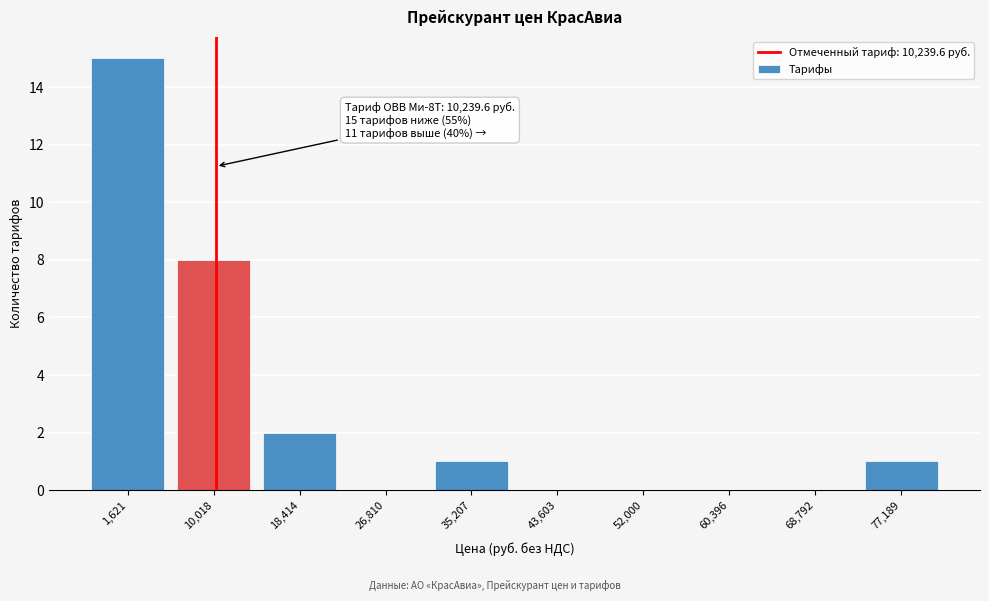

Reading left to right, transcribe all the data shown in this chart.

1,621=15	10,018=8	18,414=2	26,810=0	35,207=1	43,603=0	52,000=0	60,396=0	68,792=0	77,189=1